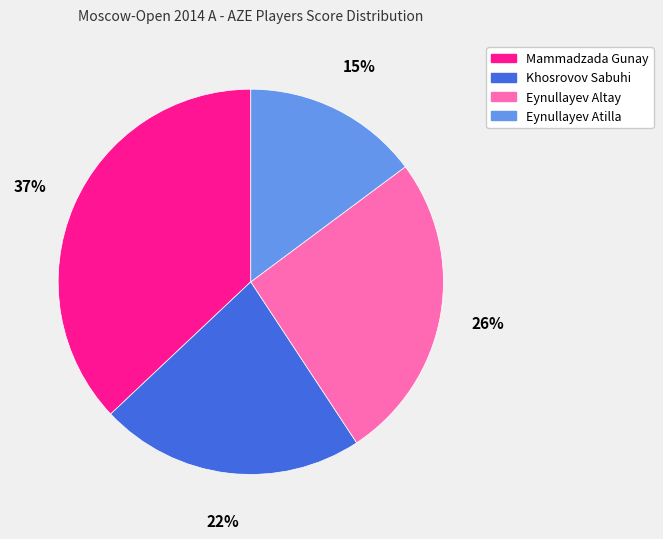

Between Mammadzada Gunay and Eynullayev Atilla, which is larger?

Mammadzada Gunay